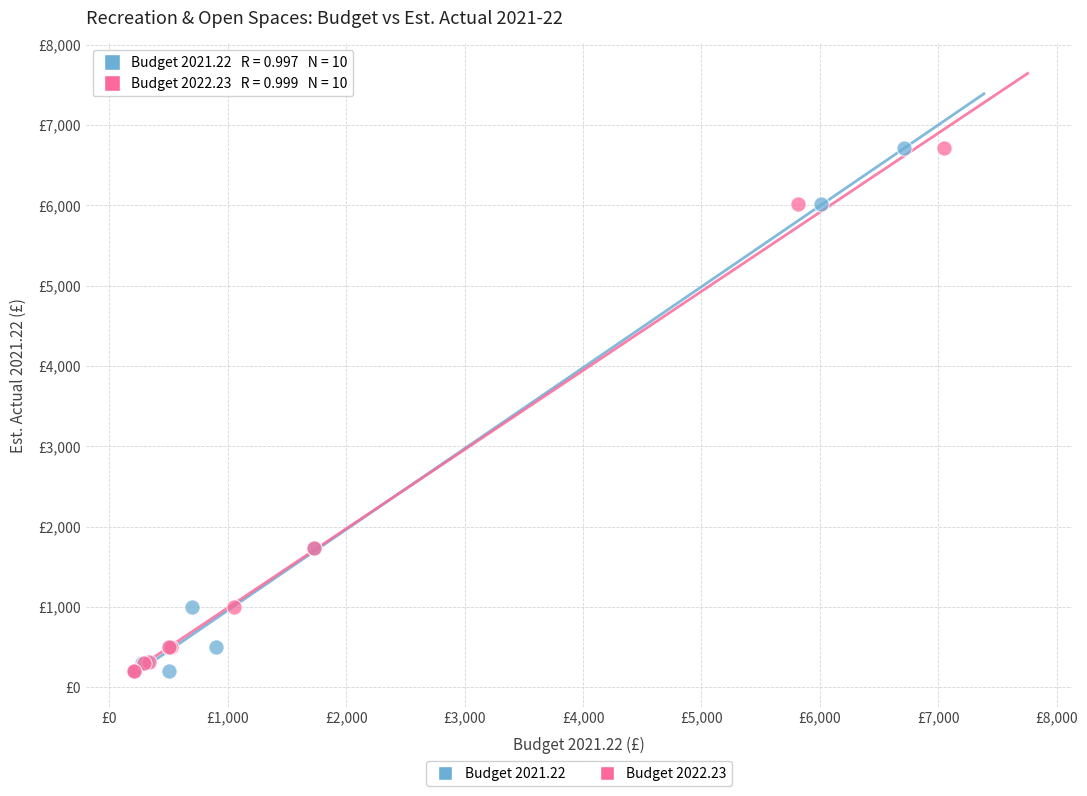

What are all the series names shown in the legend?

Budget 2021.22, Budget 2022.23